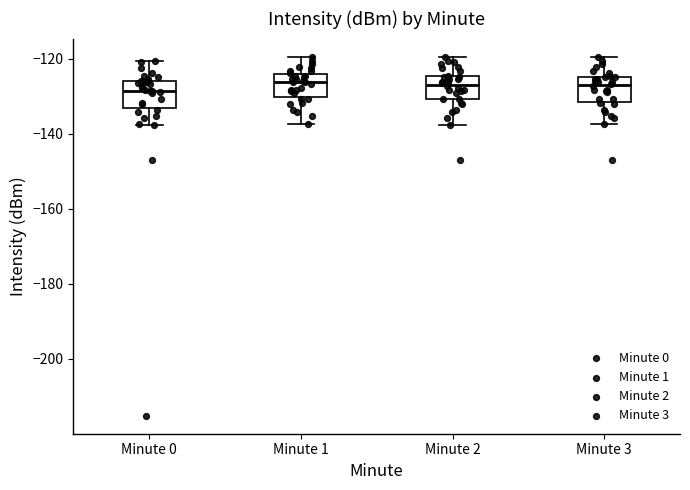

Where does the lower whisker of the box for Minute 2 end on the y-axis? The values are not printed on the chart, so give them approximately, as read against the axis.

-138